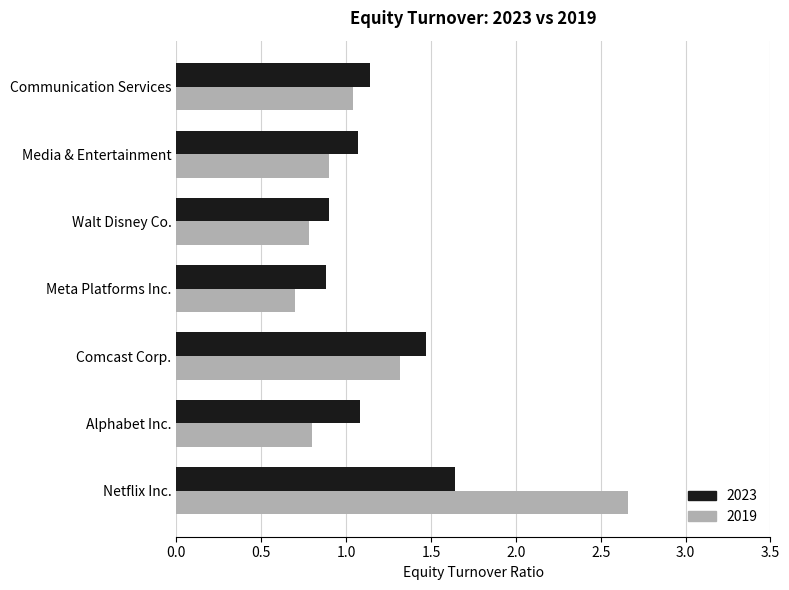

Is the value of 2023 at Netflix Inc. greater than the value of 2019 at Meta Platforms Inc.?

Yes